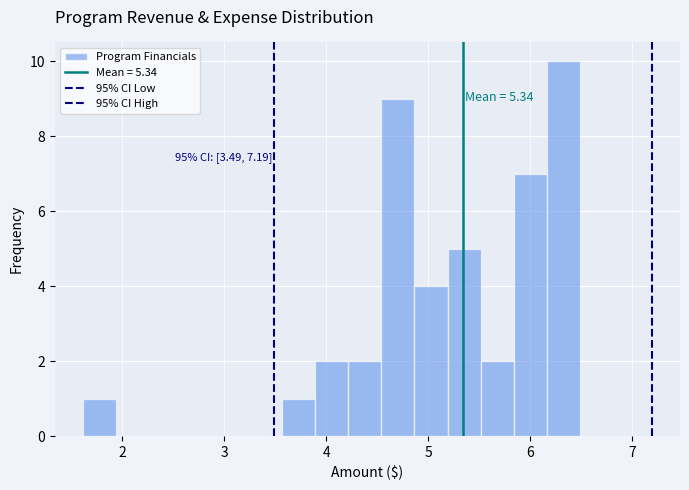

Read against the x-axis, roughly where is the centre of the tallest bar?

6.3